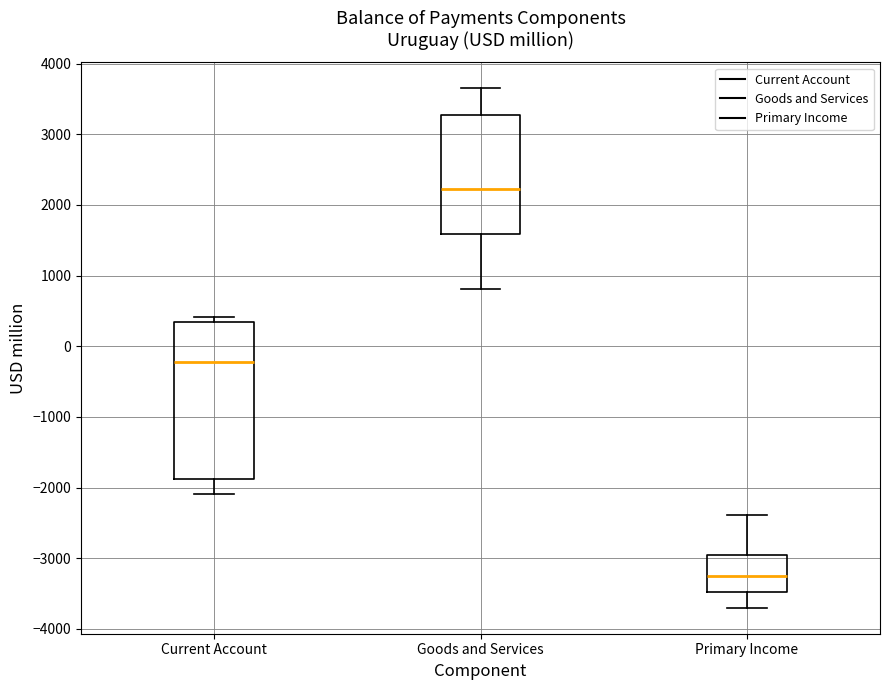

Which box's median line is the highest?

Goods and Services